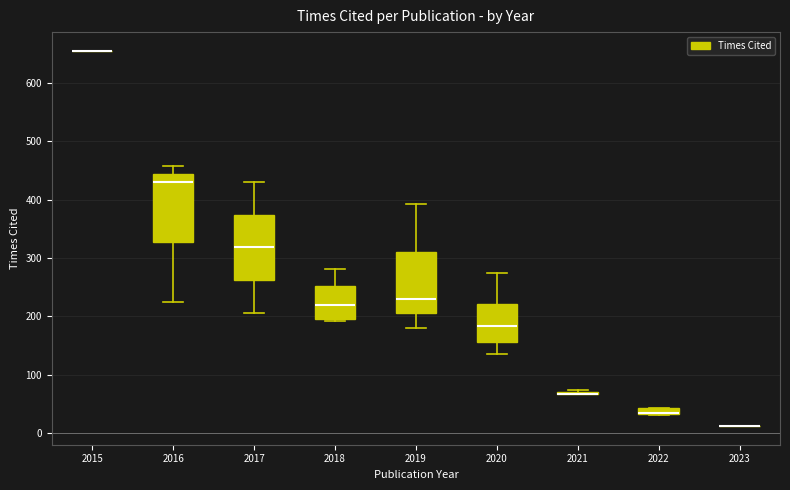

Where does the lower whisker of the box at x = 2020 end on the y-axis? The values are not printed on the chart, so give them approximately, as read against the axis.

140